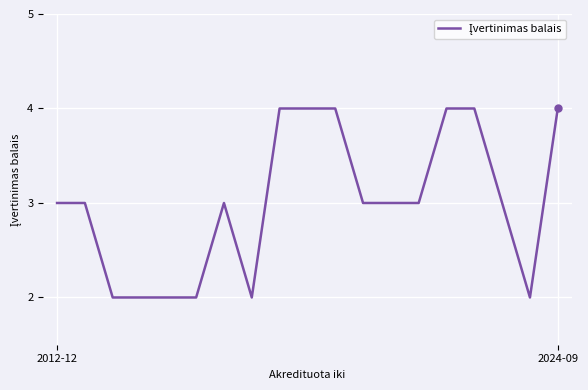

What is the difference between the maximum and minimum values?

2